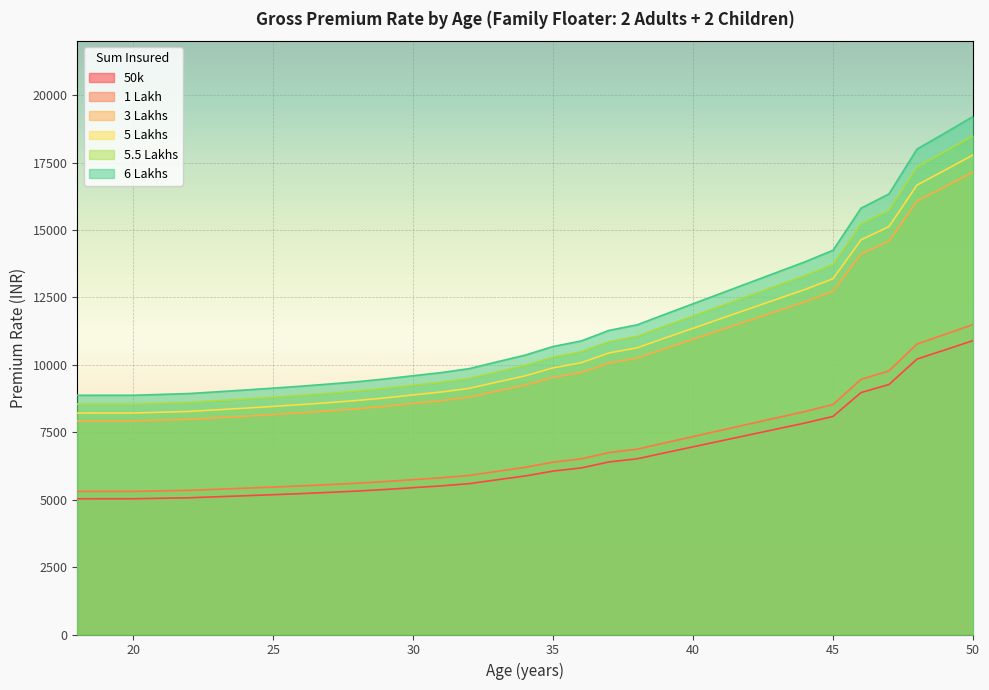

What is the sum of all 3 Lakhs values?

341238.0